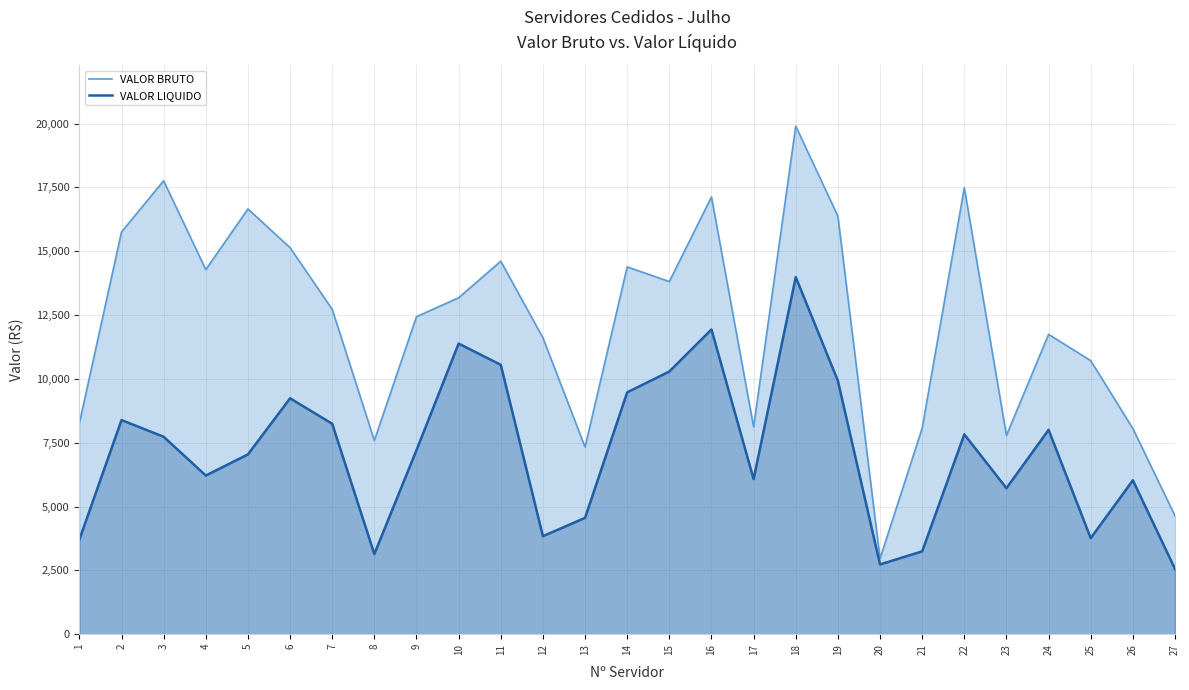

Does the chart have visible grid lines?

Yes